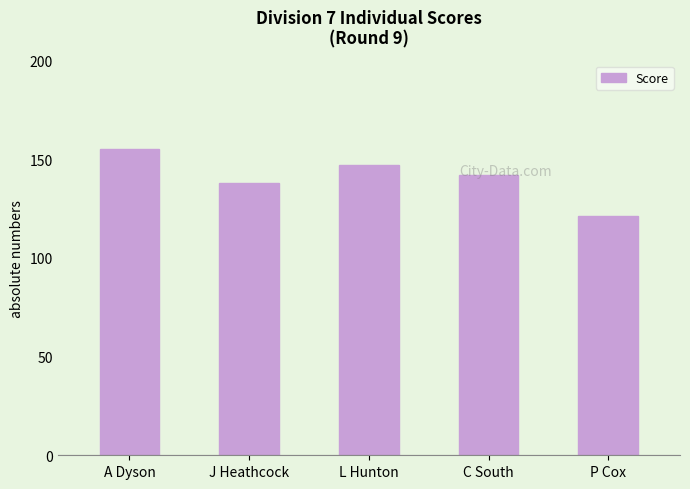

Which has a higher value, J Heathcock or L Hunton?

L Hunton